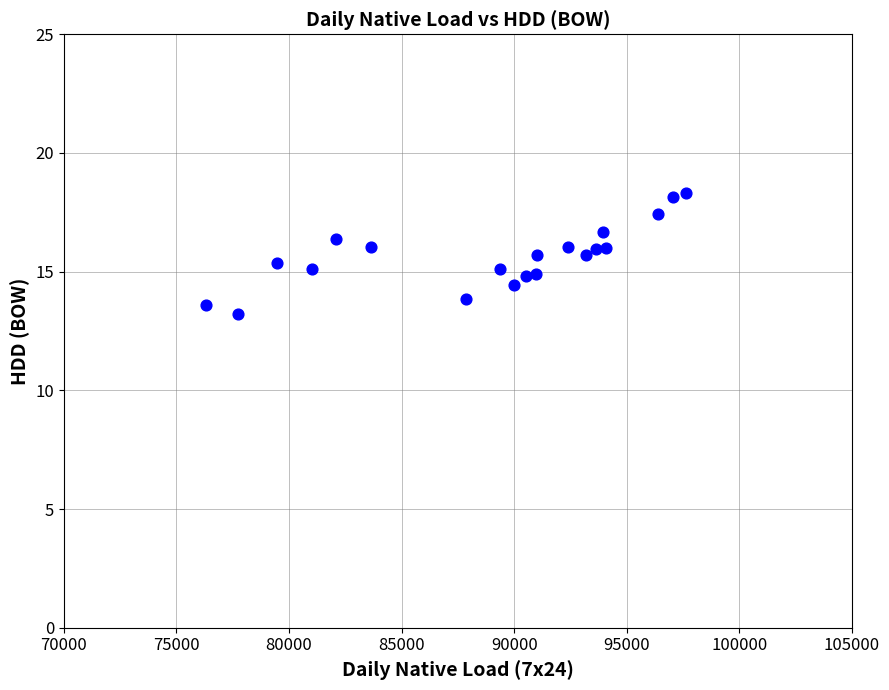

What is the range of Y values (max minus min)?

5.1